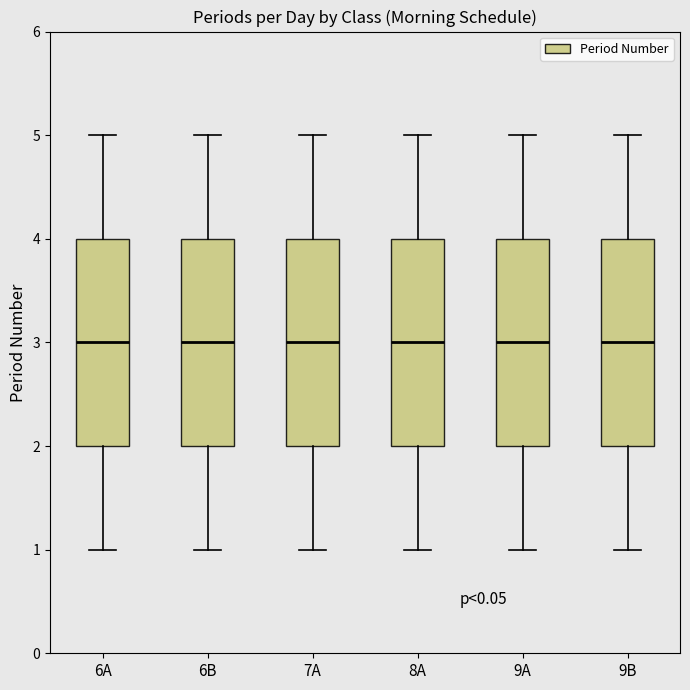

Reading left to right, read every box against the y-axis: the position of its median line, the range the box covers, and the ends of its whiskers. The values are not printed on the chart, so give them approximately, as read against the axis.

6A: median 3, box 2 to 4, whiskers 1 to 5
6B: median 3, box 2 to 4, whiskers 1 to 5
7A: median 3, box 2 to 4, whiskers 1 to 5
8A: median 3, box 2 to 4, whiskers 1 to 5
9A: median 3, box 2 to 4, whiskers 1 to 5
9B: median 3, box 2 to 4, whiskers 1 to 5